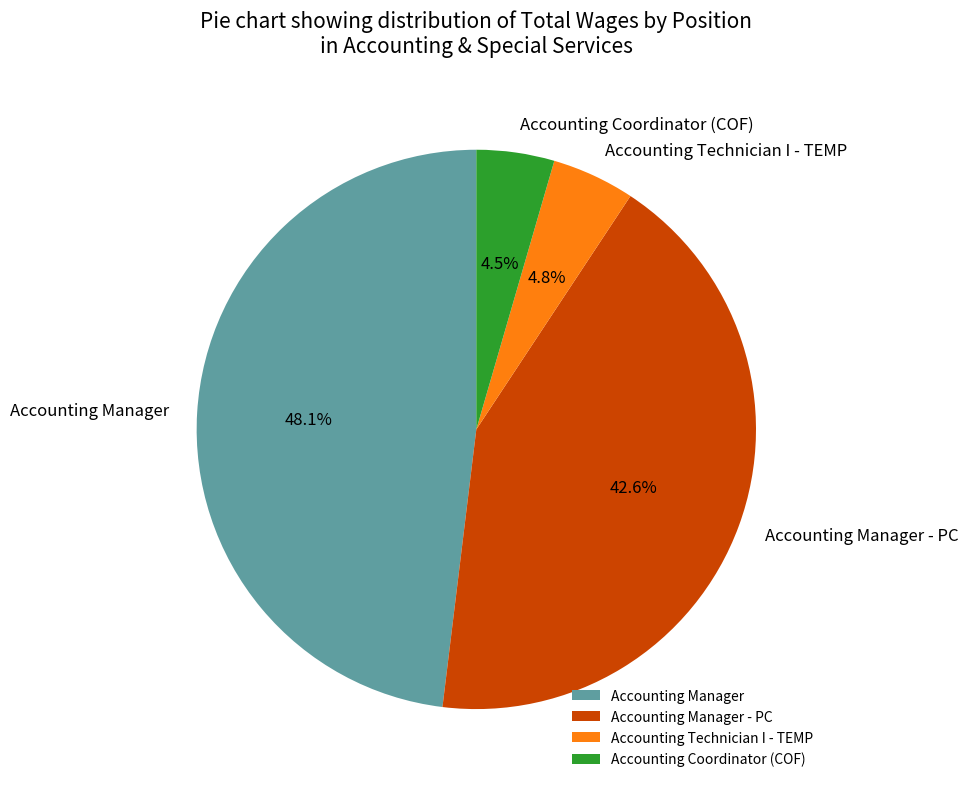

Is there any slice that represents more than half of the pie?

No